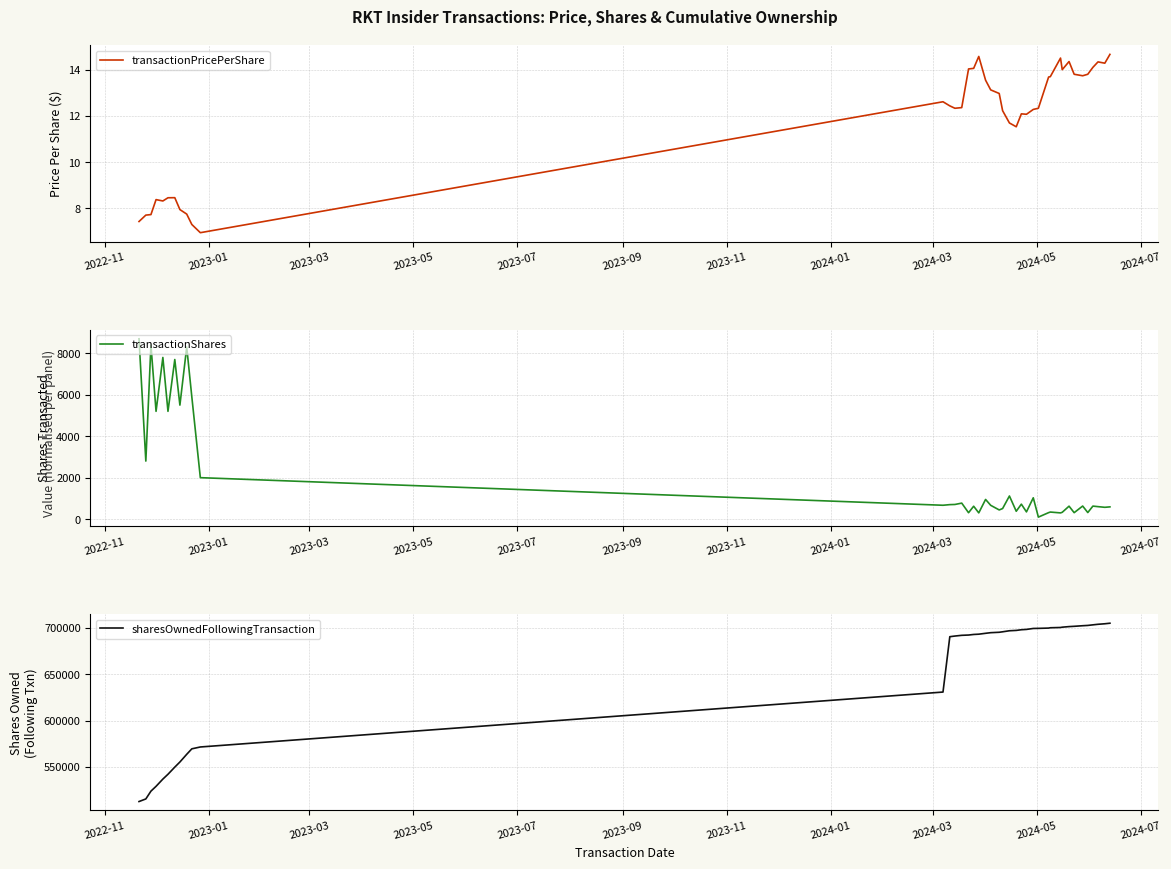

Is it true that transactionPricePerShare equals 4.2 at 2023-03?

False